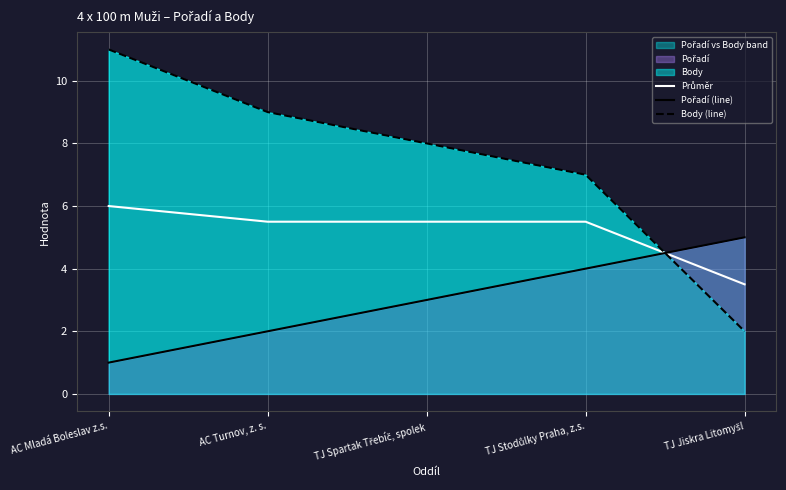

What is the difference between the maximum and minimum values in the Průměr series?

2.5